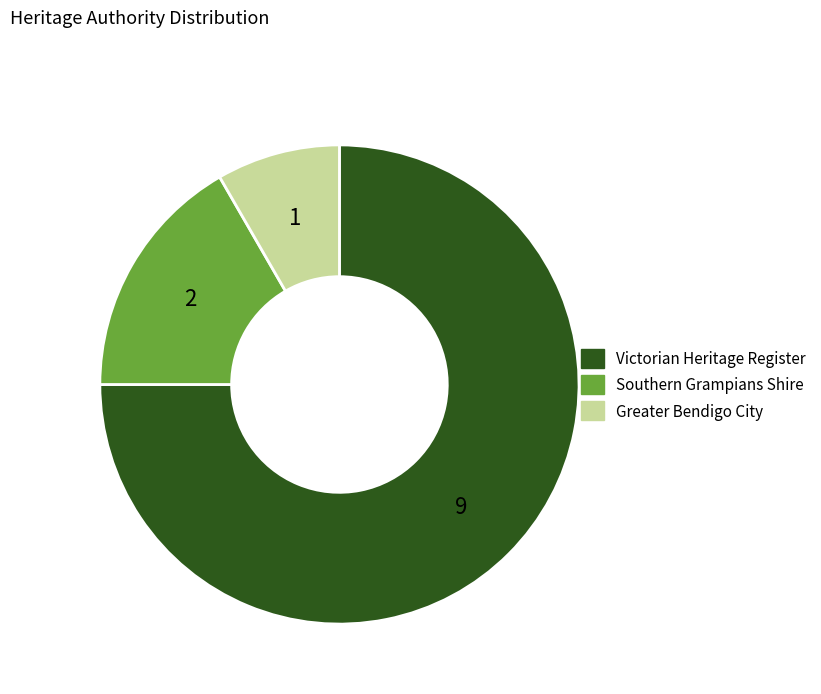

Is there any slice that represents more than half of the pie?

Yes